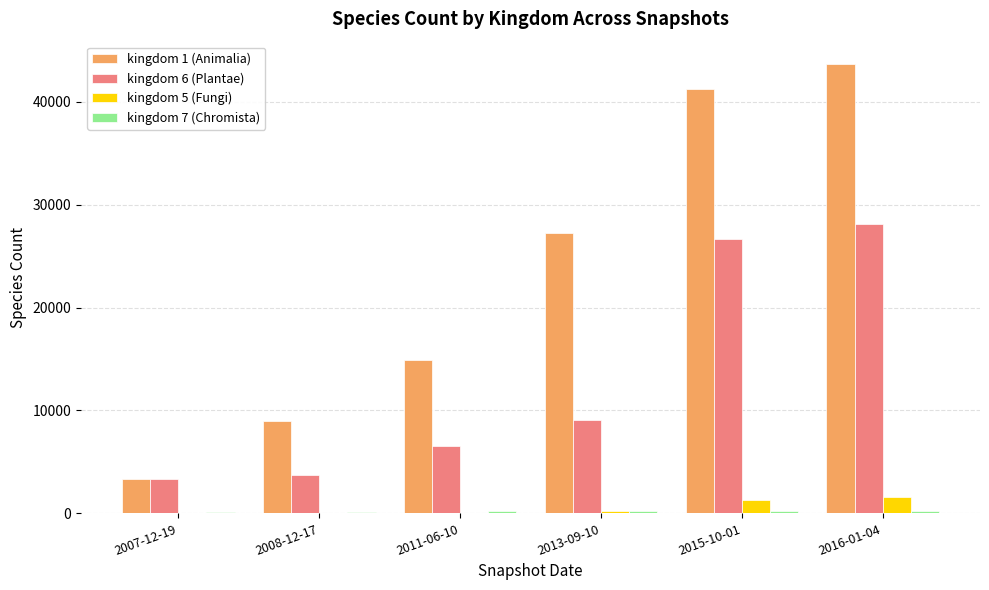

Which category has the highest value in the kingdom 6 (Plantae) series?

2016-01-04